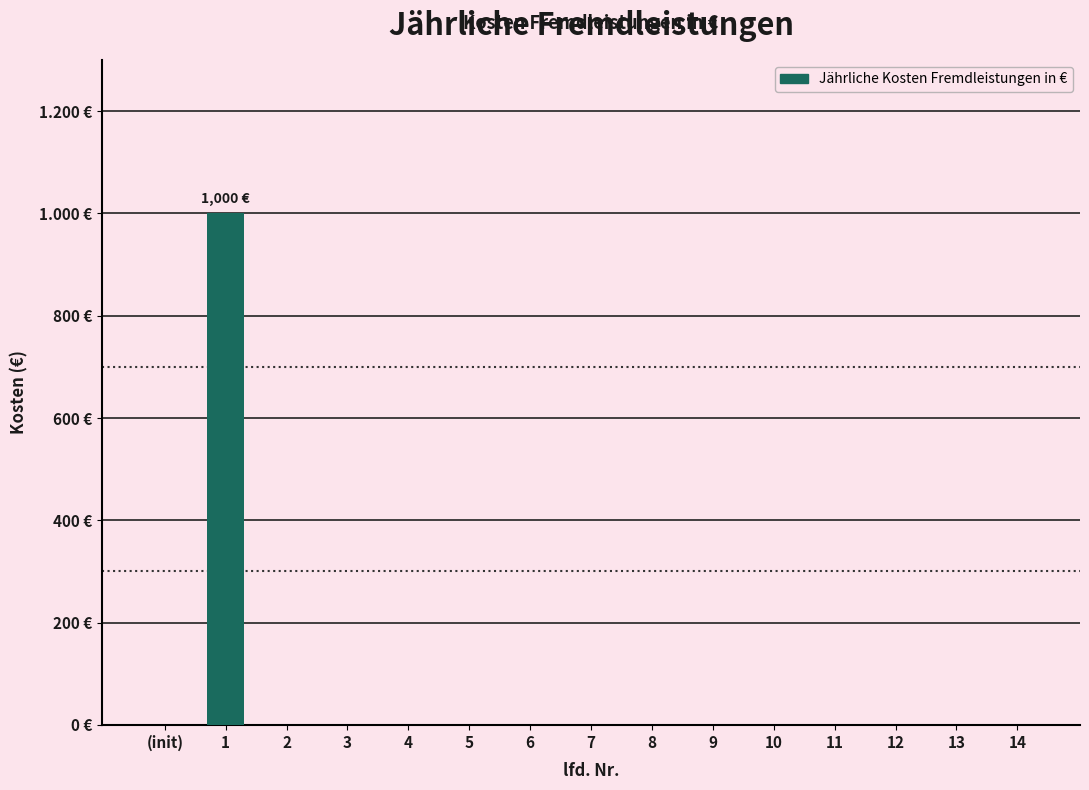

List the labels in order of value, smallest first.

(init), 2, 3, 4, 5, 6, 7, 8, 9, 10, 11, 12, 13, 14, 1